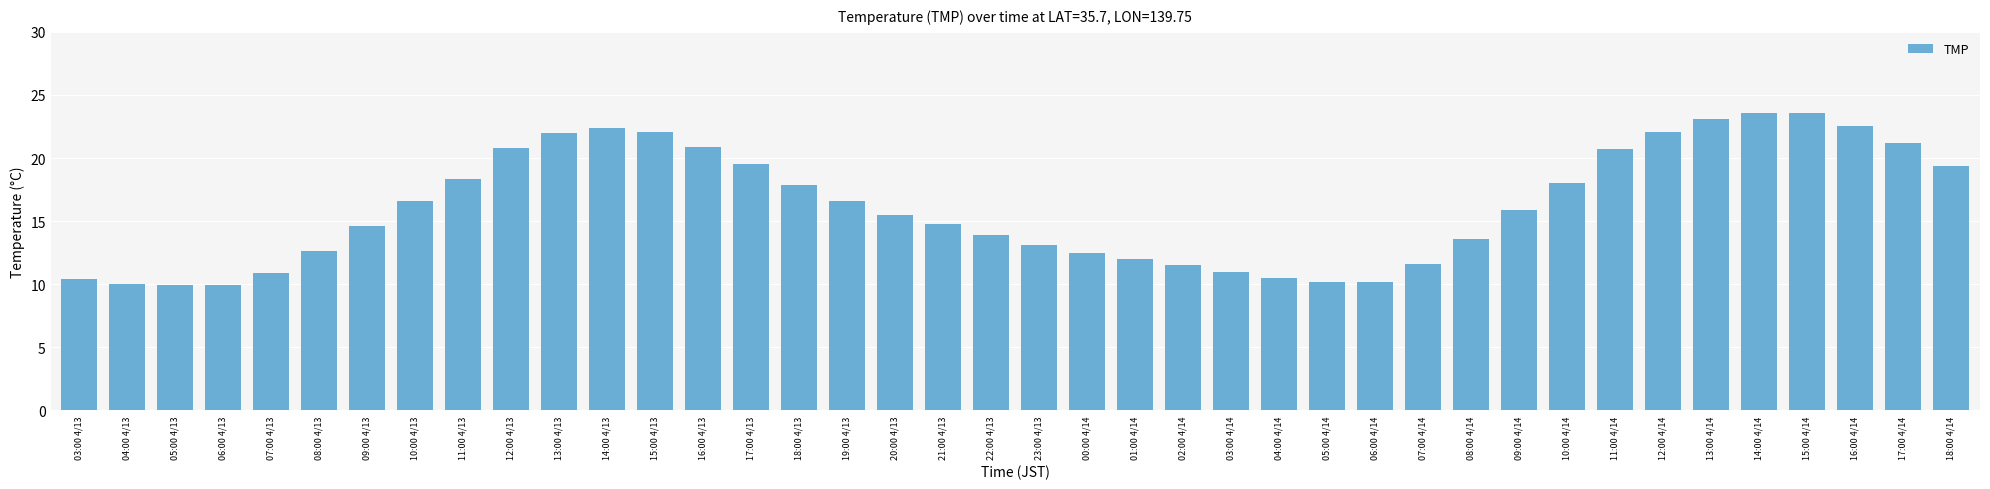

Is it true that the value at 05:00 4/14 is 10.2?

True